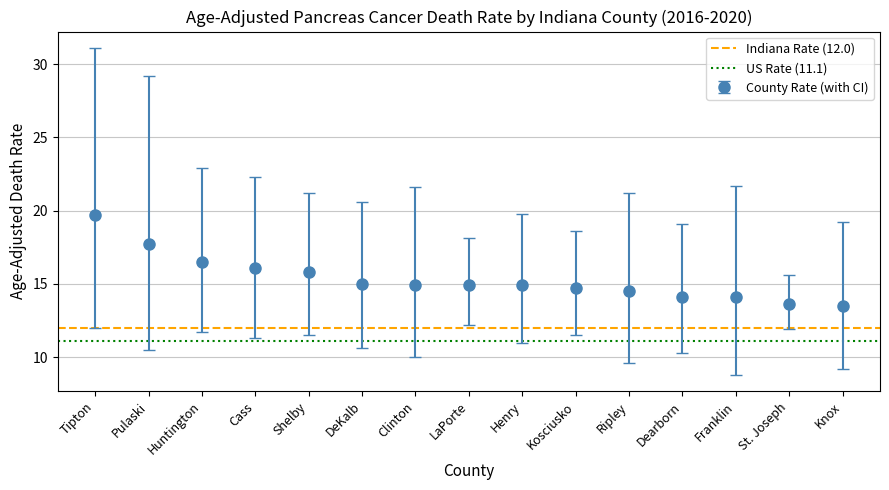

Is it true that US Rate (11.1) equals 11.1 at Pulaski?

True